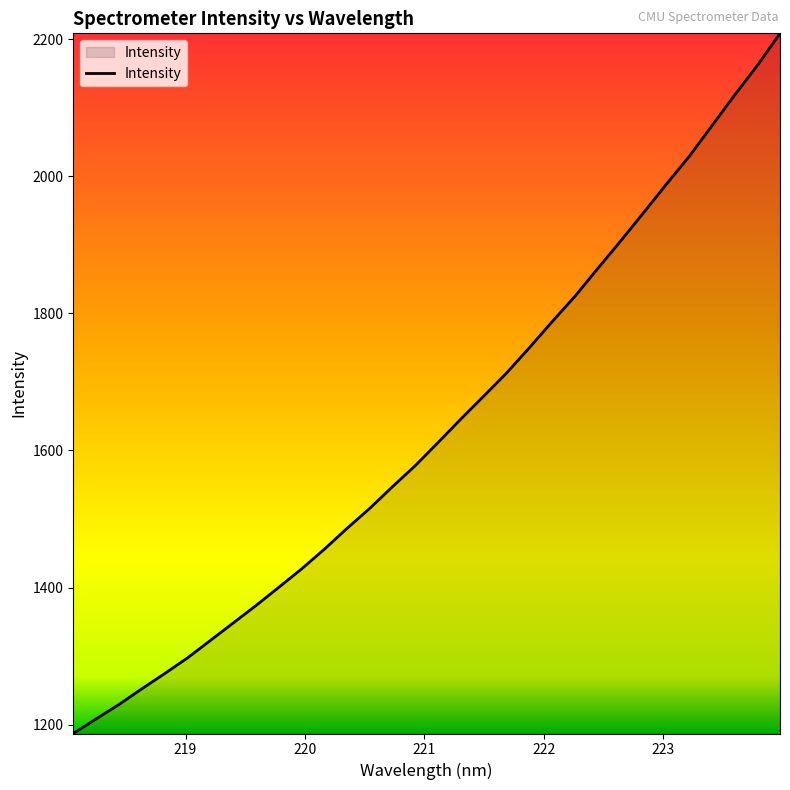

What is the greatest value displayed?

2208.6